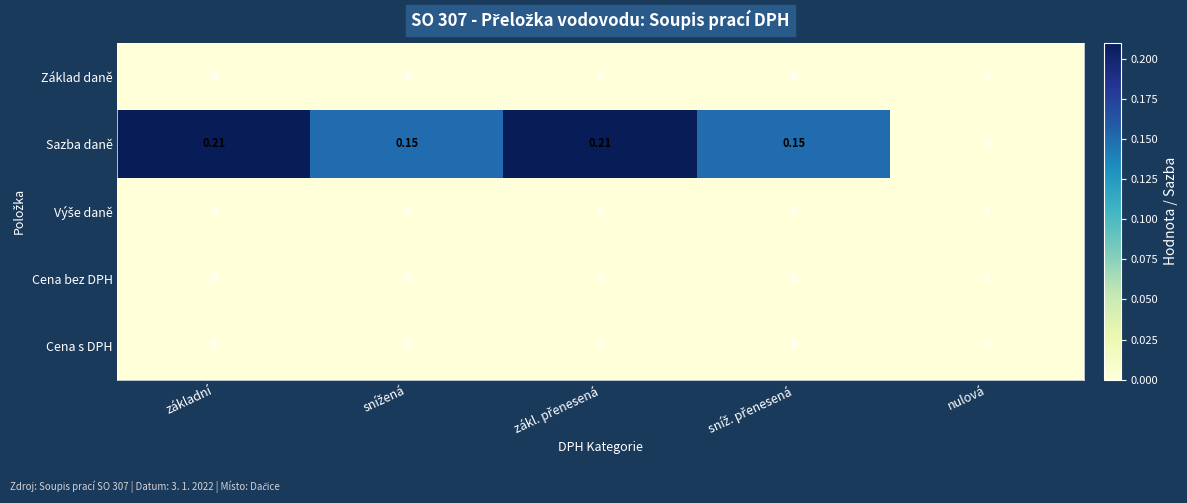

Which series has the largest total across all categories?

Sazba daně